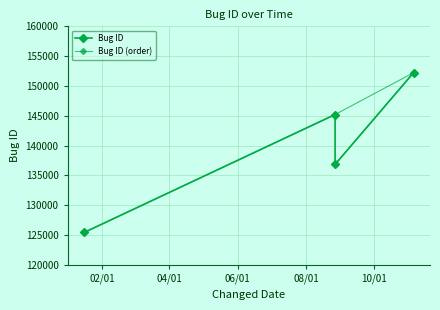

How many values in the Bug ID (order) series exceed 145211?

1